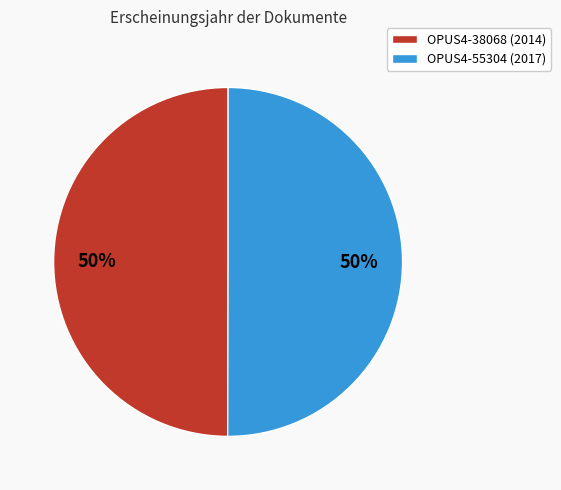

Count the number of slices in the pie.

2